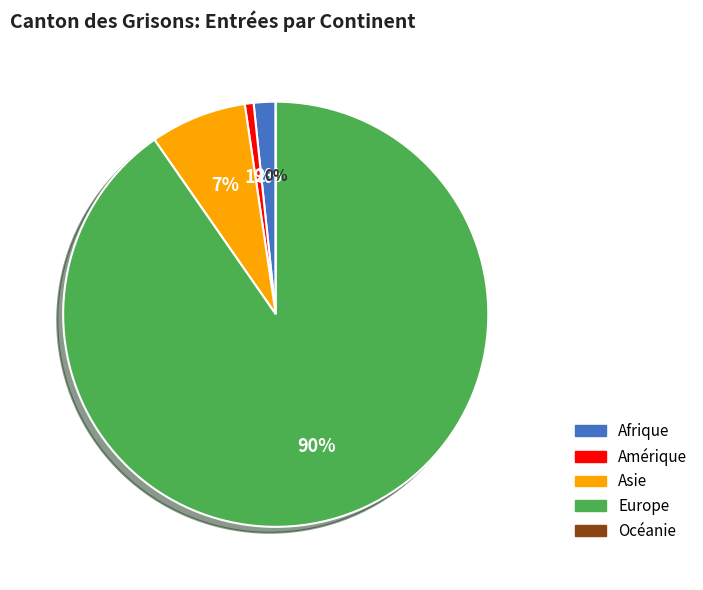

Which category has the smallest portion of the pie?

Océanie